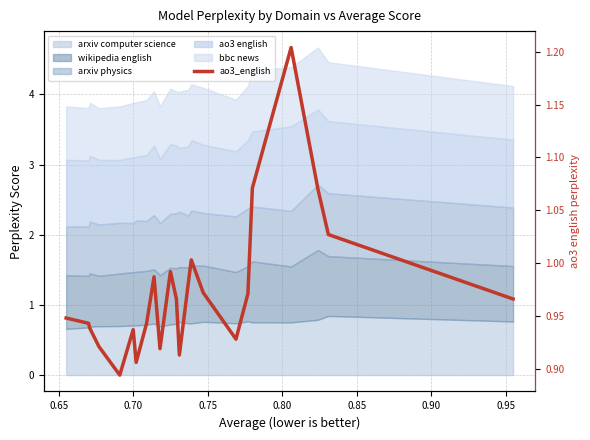

What is the smallest value displayed?

0.9